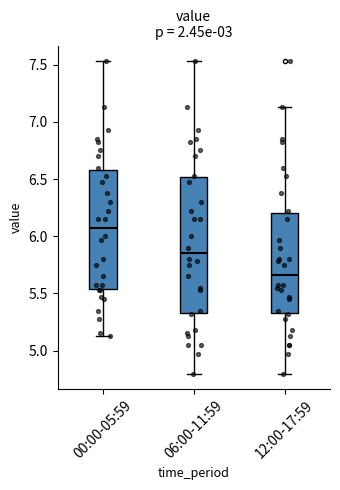

Comparing the boxes themselves (not the whiskers), which one is the tallest?

06:00-11:59